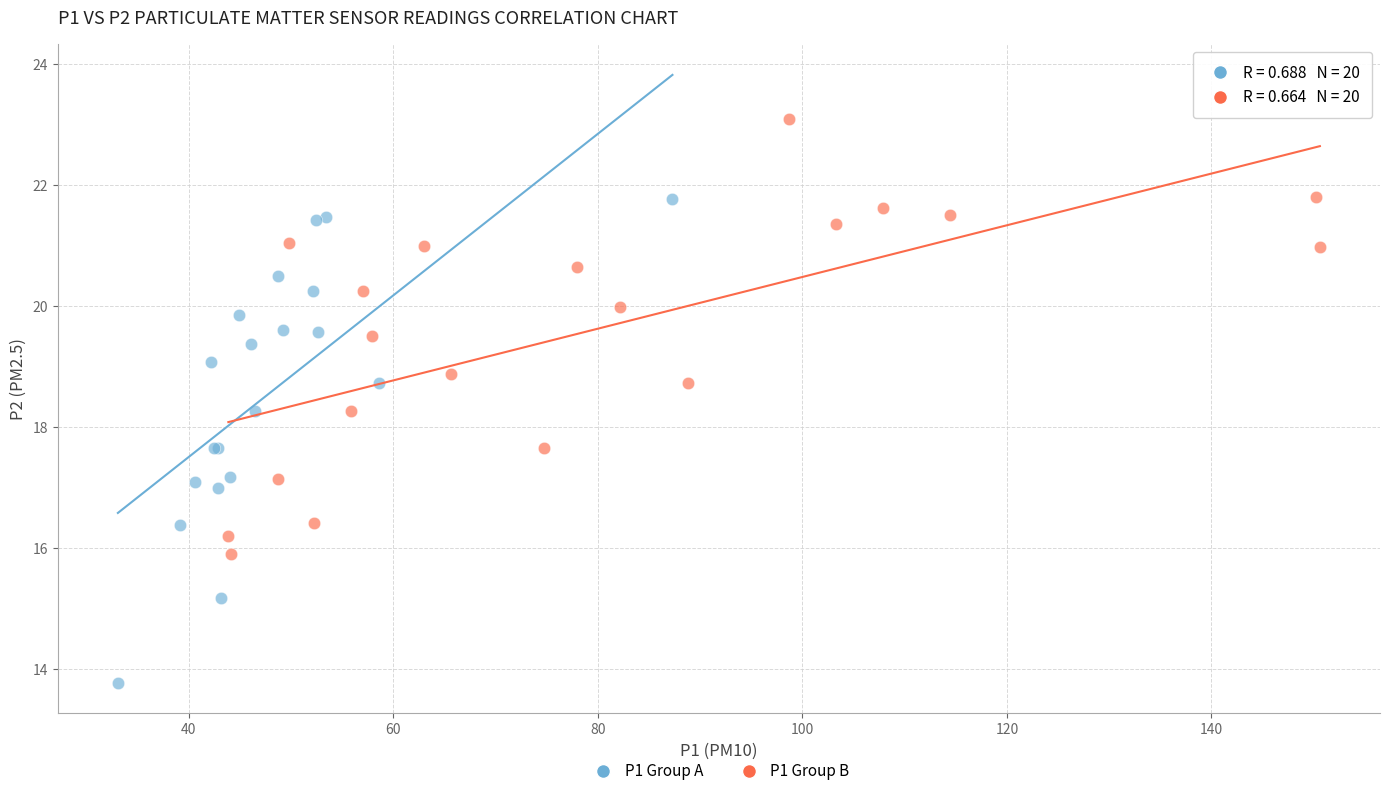

Which series contains the lowest Y value?

P1 Group A